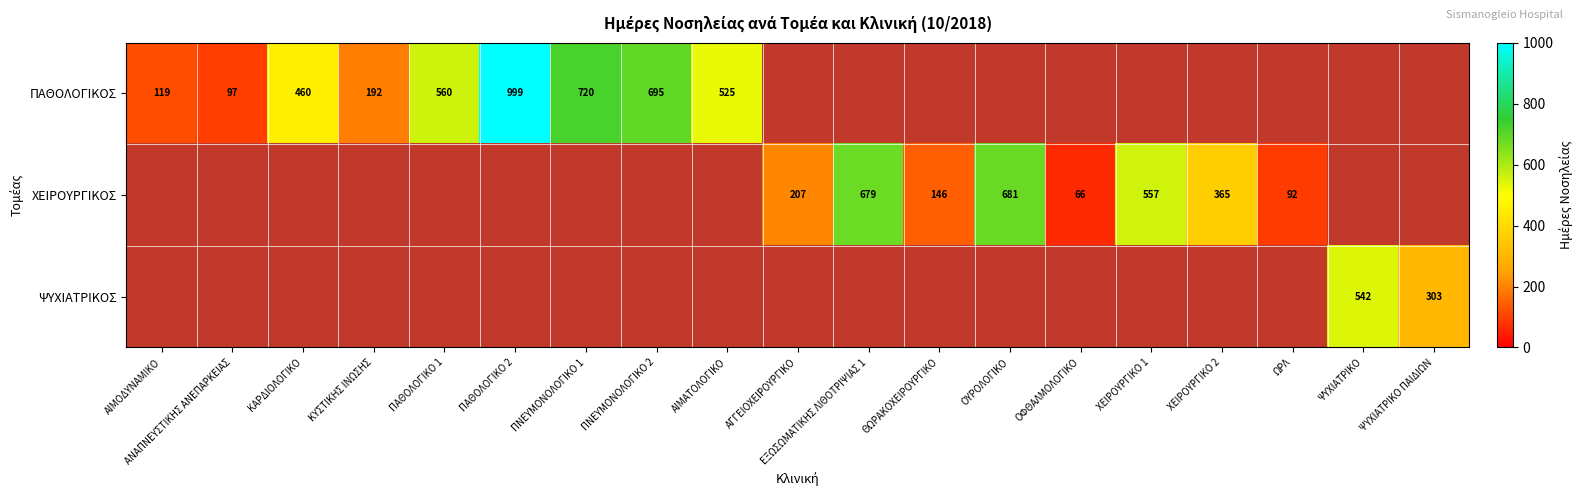

True or false: ΨΥΧΙΑΤΡΙΚΟΣ has a value of 303 at ΨΥΧΙΑΤΡΙΚΟ ΠΑΙΔΙΩΝ.

True